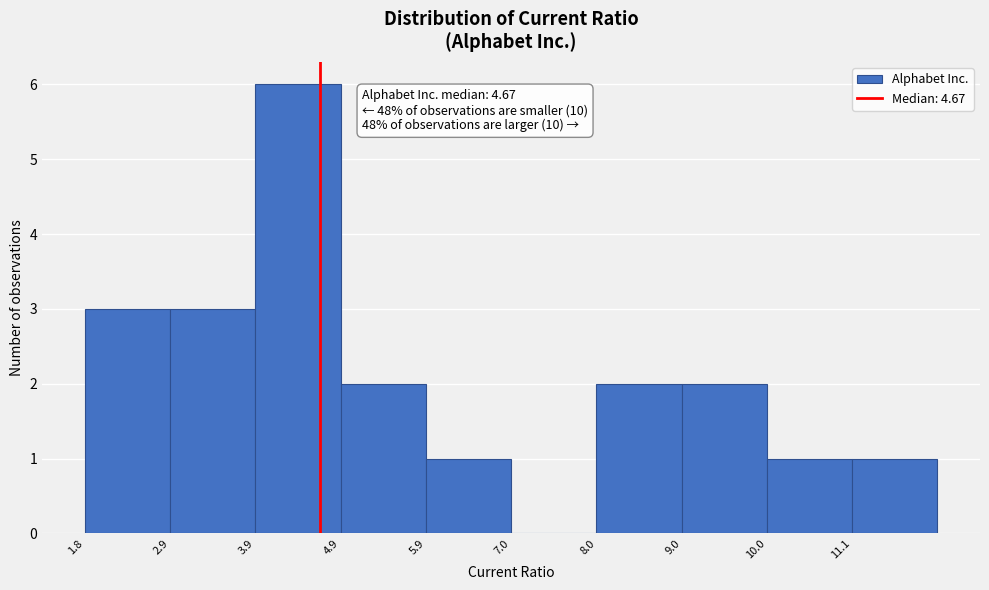

Which range on the x-axis has the tallest bar?

3.8 to 5.0